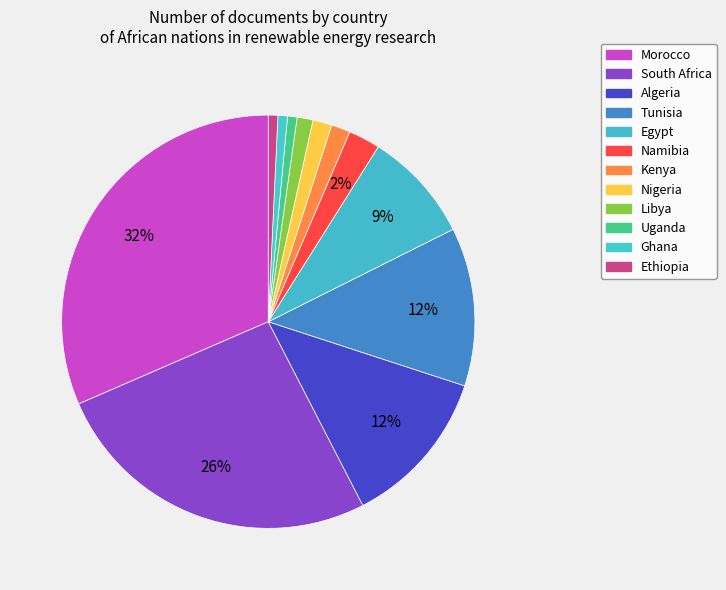

Which has a higher value, Nigeria or Morocco?

Morocco